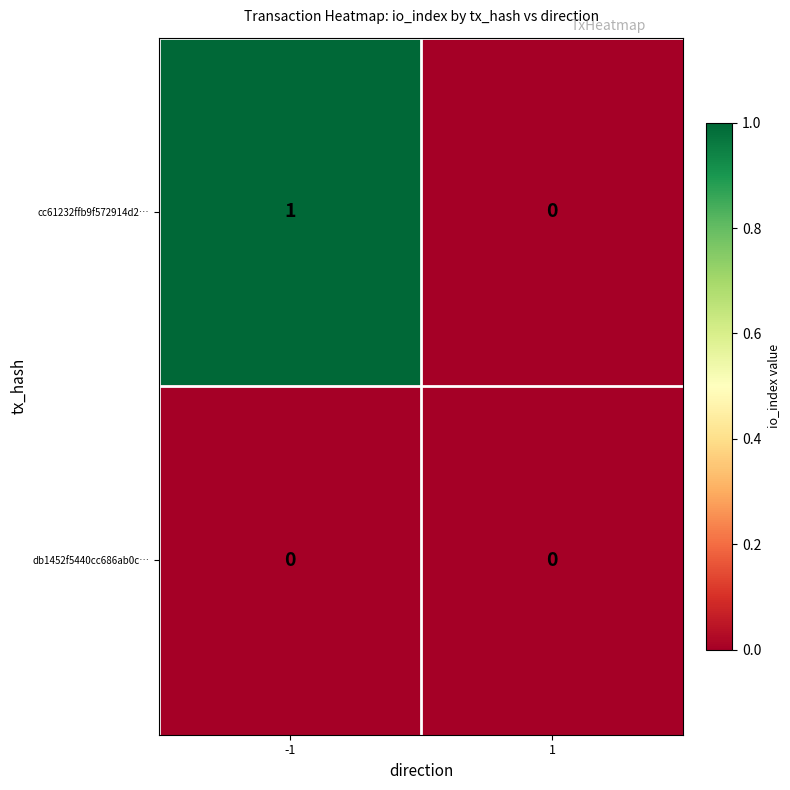

Which series changed the most between -1 and 1?

cc61232ffb9f572914d2…